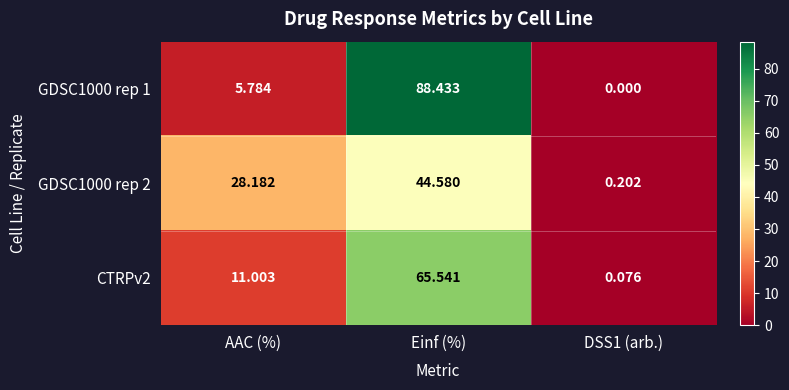

Rank the series at AAC (%) from lowest to highest value.

GDSC1000 rep 1, CTRPv2, GDSC1000 rep 2